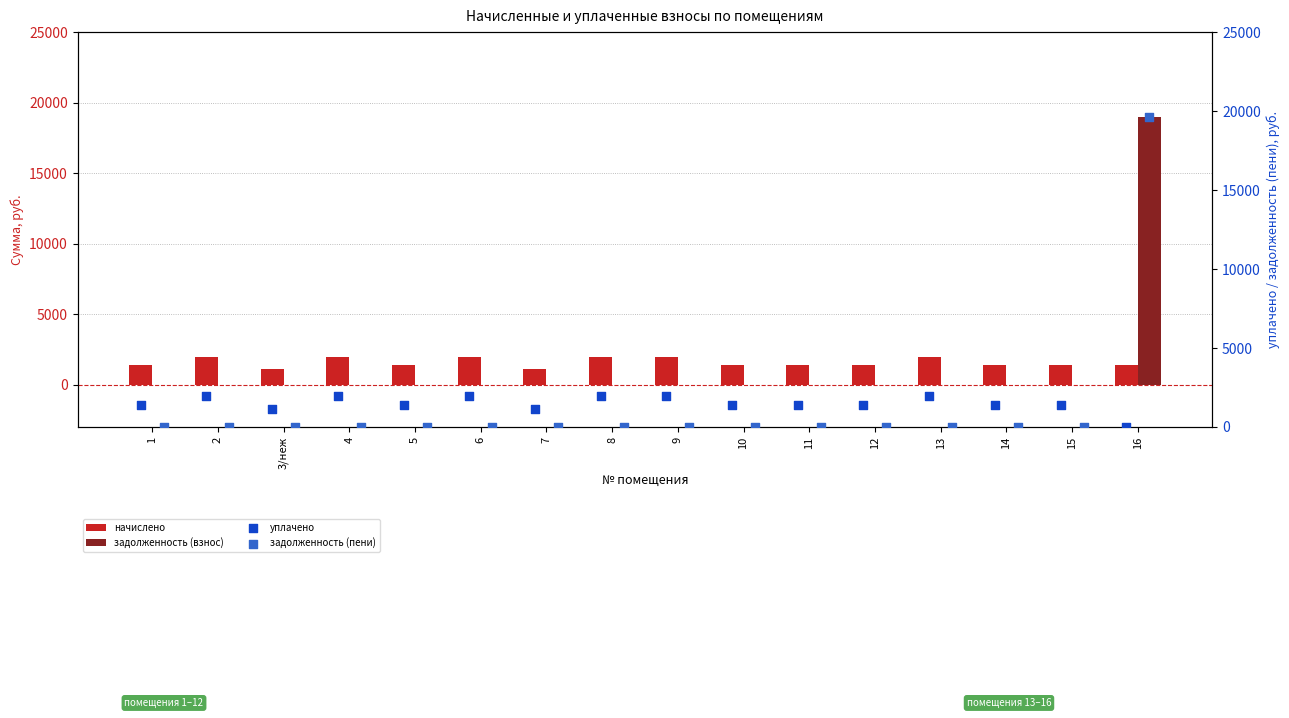

The value of начислено at 4 is 1966.7. True or false?

True